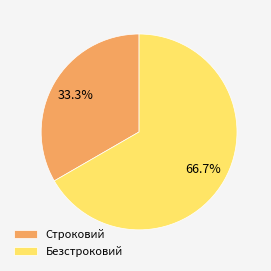

Is Строковий the majority of the pie?

No